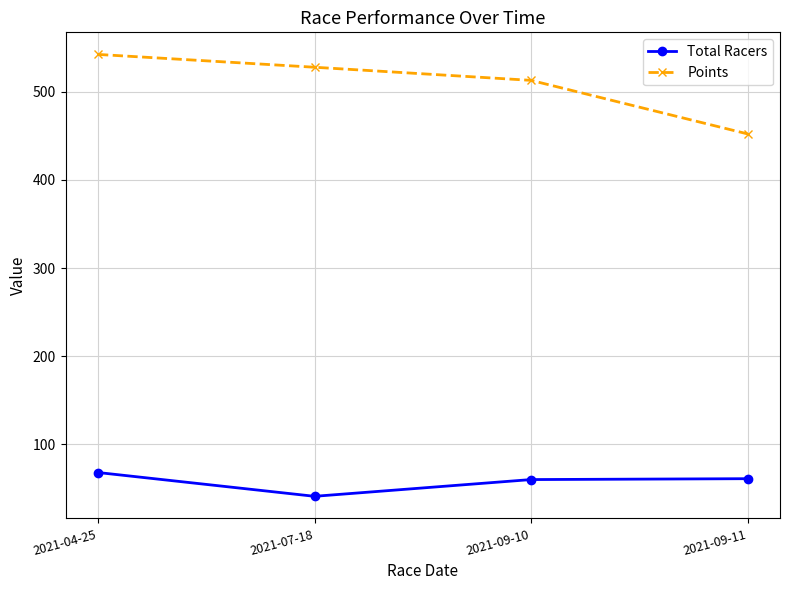

What is the sum of the Points values at 2021-07-18 and 2021-04-25?

1070.3